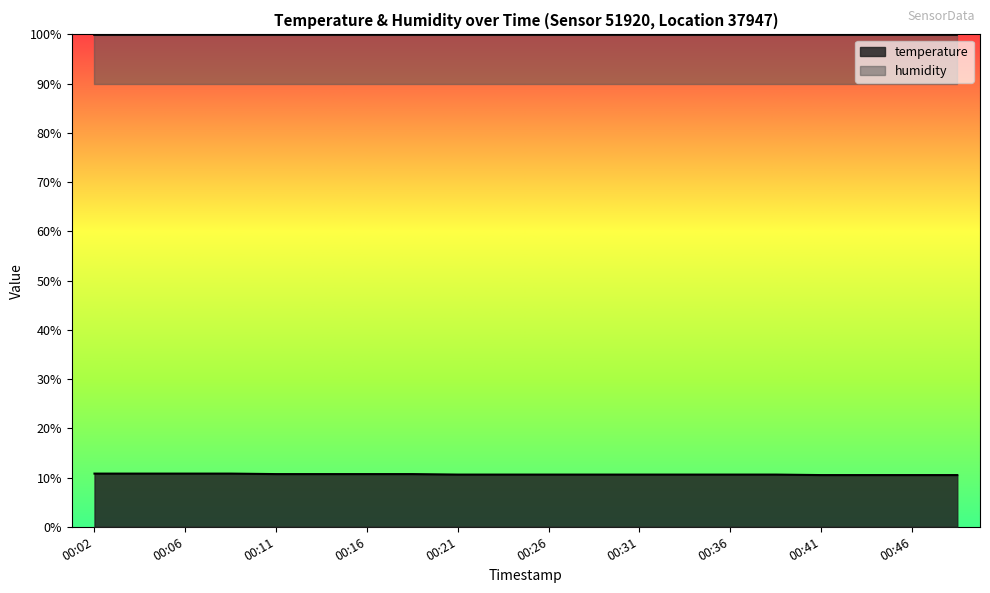

Which label corresponds to the smallest value in the chart?

00:41